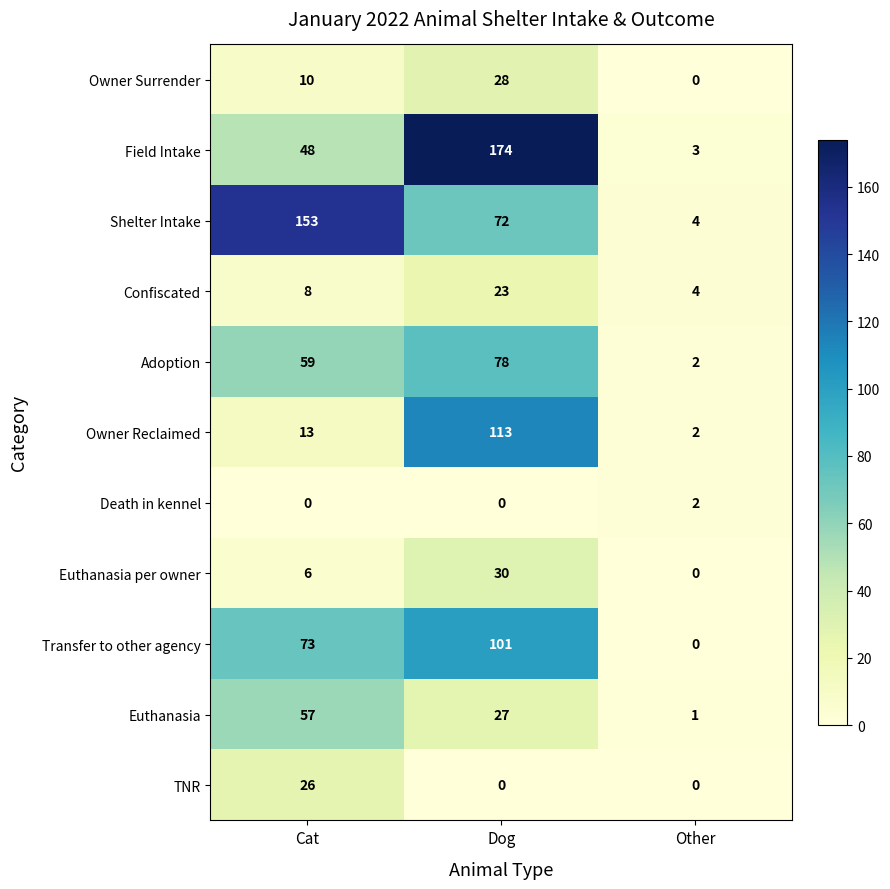

At Cat, list the series in order from smallest to largest.

Death in kennel, Euthanasia per owner, Confiscated, Owner Surrender, Owner Reclaimed, TNR, Field Intake, Euthanasia, Adoption, Transfer to other agency, Shelter Intake